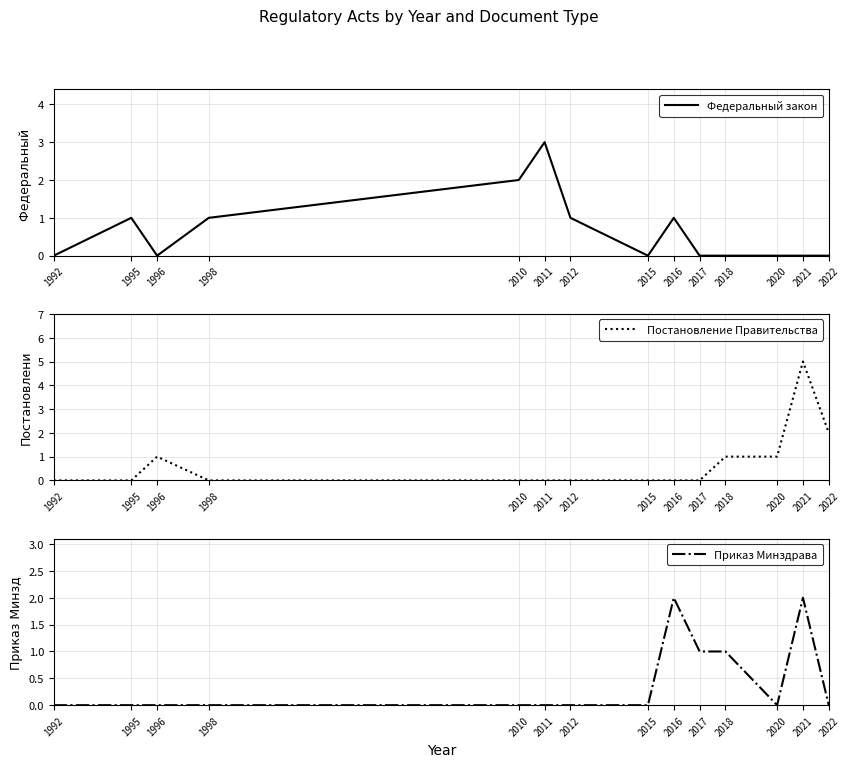

Count the Приказ Минздрава values in the range 0 to 1.

12